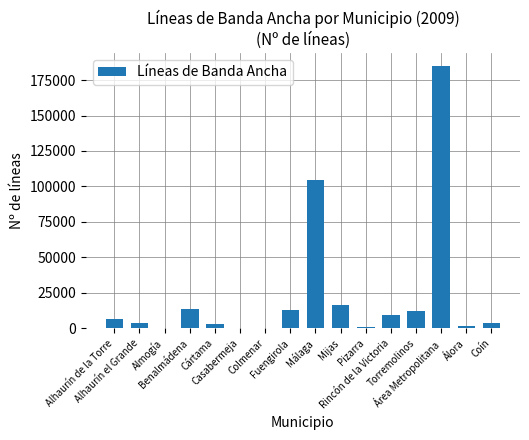

The value at Mijas is 28619. True or false?

False